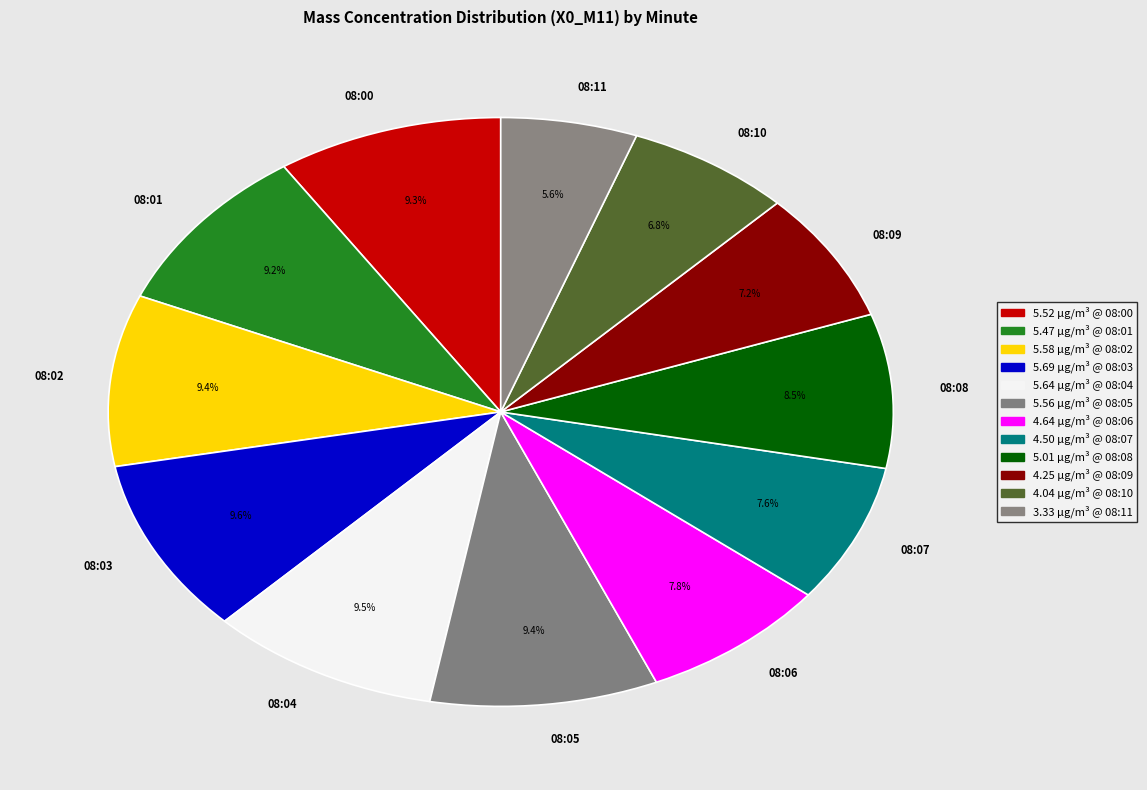

To the nearest percent, what percentage of the pie is 08:02?

9%